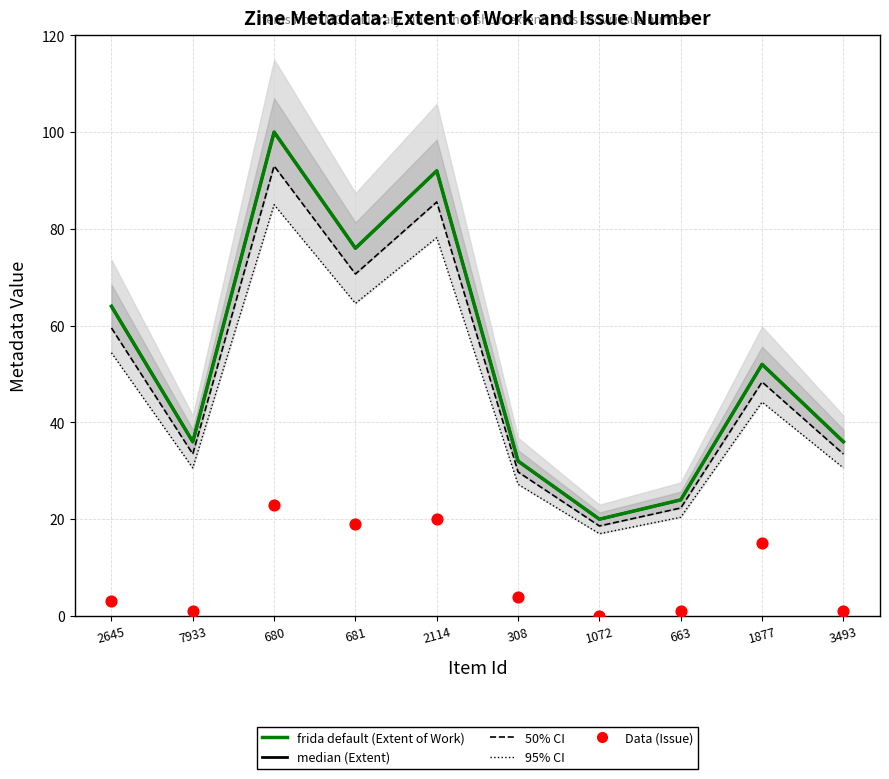

Which series has the widest spread of Y values?

median (Extent)